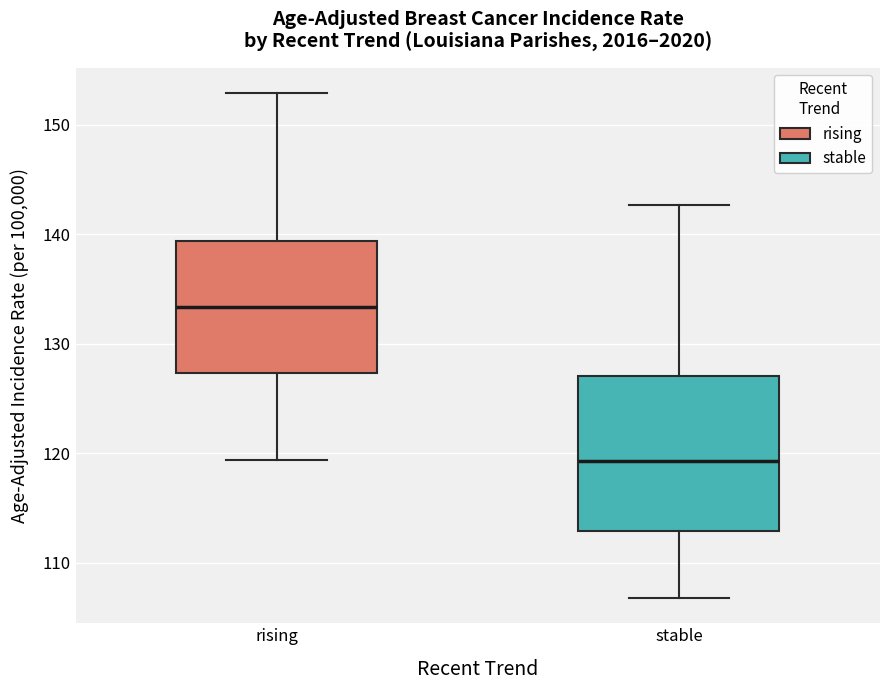

Reading left to right, read every box against the y-axis: the position of its median line, the range the box covers, and the ends of its whiskers. The values are not printed on the chart, so give them approximately, as read against the axis.

rising: median 133, box 127 to 139, whiskers 119 to 153
stable: median 119, box 113 to 127, whiskers 107 to 143